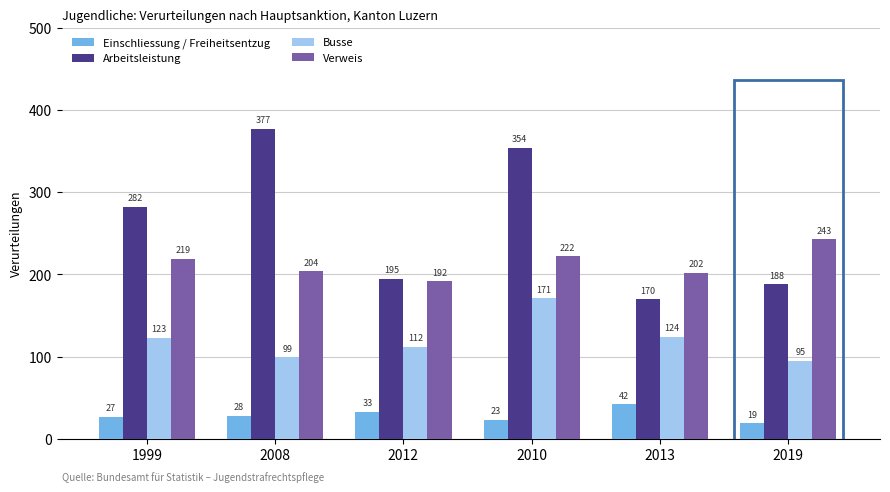

Reading left to right, list all the values displayed in this chart.

Einschliessung / Freiheitsentzug: 1999=27	2008=28	2012=33	2010=23	2013=42	2019=19
Arbeitsleistung: 1999=282	2008=377	2012=195	2010=354	2013=170	2019=188
Busse: 1999=123	2008=99	2012=112	2010=171	2013=124	2019=95
Verweis: 1999=219	2008=204	2012=192	2010=222	2013=202	2019=243